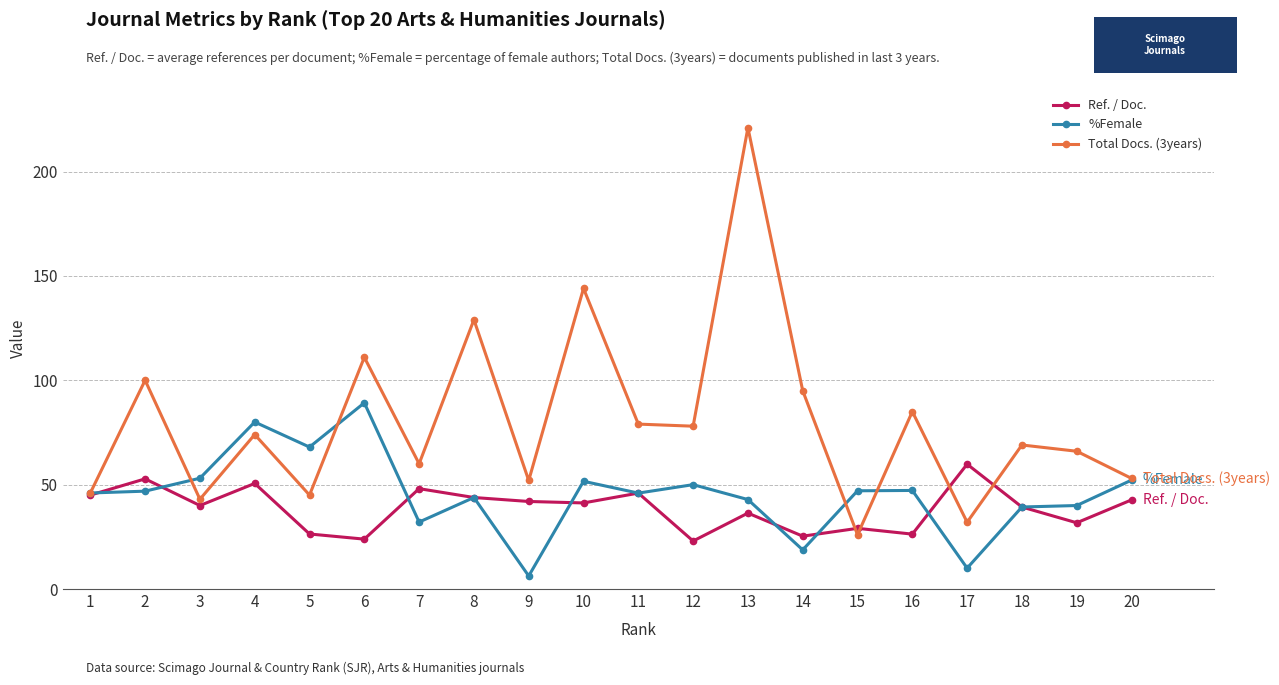

List the series in order of their peak value, highest first.

Total Docs. (3years), %Female, Ref. / Doc.